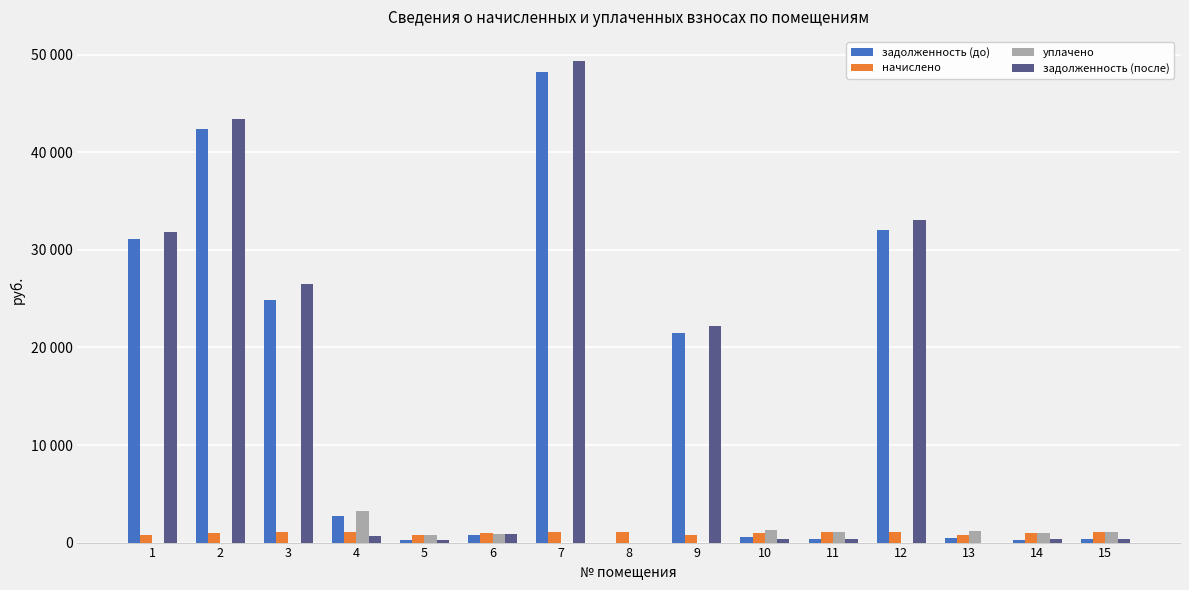

Are the bars horizontal?

No